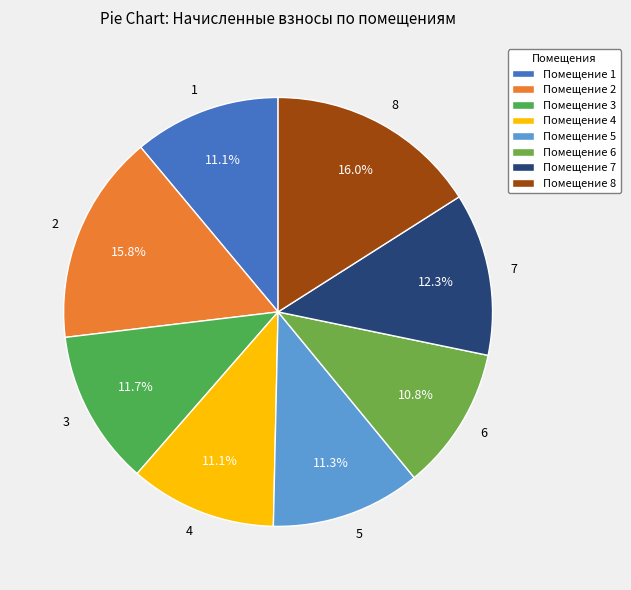

Is there a majority slice in this chart?

No